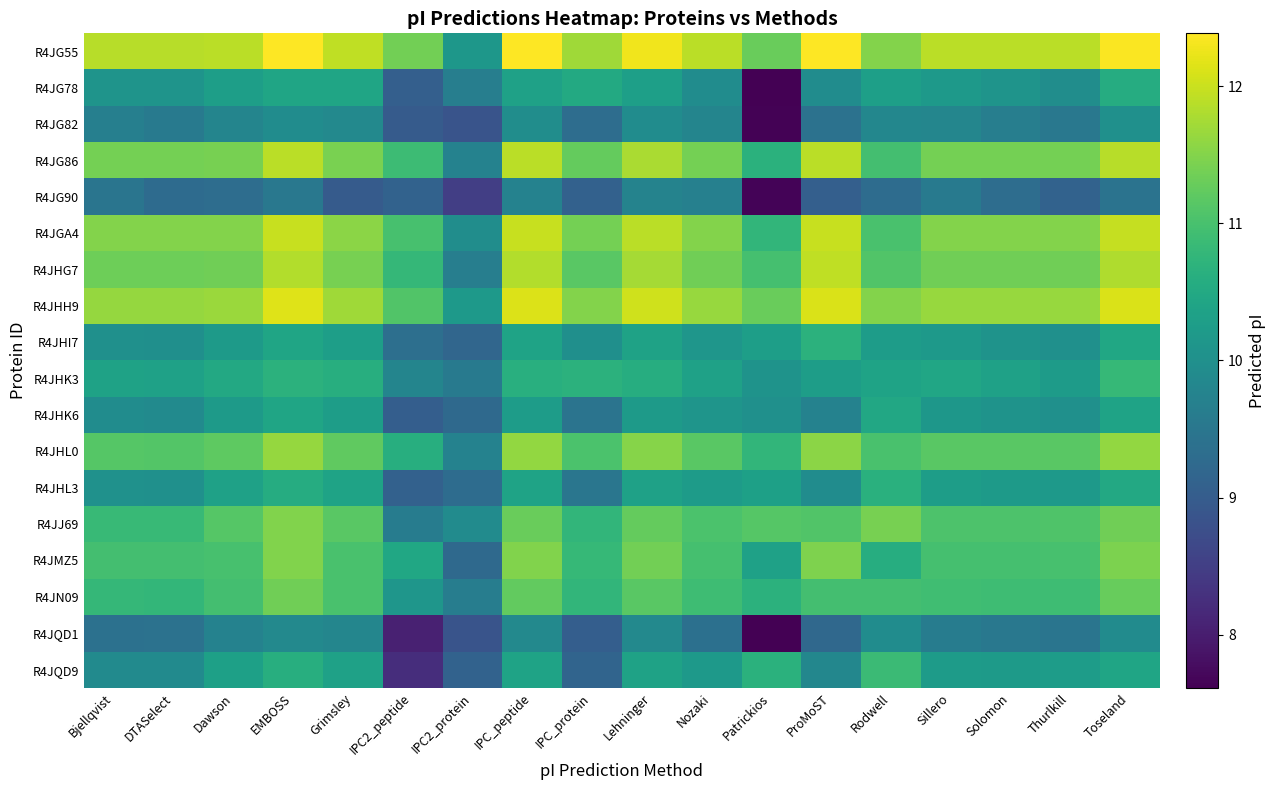

Reading left to right, what are all the values shown in this chart?

R4JG55: Bjellqvist=11.9	DTASelect=11.9	Dawson=11.9	EMBOSS=12.4	Grimsley=11.9	IPC2_peptide=11.4	IPC2_protein=10.1	IPC_peptide=12.4	IPC_protein=11.7	Lehninger=12.3	Nozaki=11.9	Patrickios=11.3	ProMoST=12.4	Rodwell=11.5	Sillero=11.9	Solomon=11.9	Thurlkill=11.9	Toseland=12.4
R4JG78: Bjellqvist=10.1	DTASelect=10.1	Dawson=10.3	EMBOSS=10.4	Grimsley=10.4	IPC2_peptide=9.1	IPC2_protein=9.6	IPC_peptide=10.3	IPC_protein=10.5	Lehninger=10.3	Nozaki=9.9	Patrickios=7.6	ProMoST=9.9	Rodwell=10.3	Sillero=10.2	Solomon=10.1	Thurlkill=10.0	Toseland=10.6
R4JG82: Bjellqvist=9.7	DTASelect=9.6	Dawson=9.8	EMBOSS=9.9	Grimsley=9.9	IPC2_peptide=9.0	IPC2_protein=8.9	IPC_peptide=10.0	IPC_protein=9.3	Lehninger=9.9	Nozaki=9.8	Patrickios=7.6	ProMoST=9.4	Rodwell=9.8	Sillero=9.8	Solomon=9.7	Thurlkill=9.5	Toseland=10.0
R4JG86: Bjellqvist=11.4	DTASelect=11.4	Dawson=11.4	EMBOSS=11.9	Grimsley=11.4	IPC2_peptide=10.9	IPC2_protein=9.7	IPC_peptide=11.9	IPC_protein=11.3	Lehninger=11.8	Nozaki=11.4	Patrickios=10.7	ProMoST=11.9	Rodwell=10.9	Sillero=11.4	Solomon=11.4	Thurlkill=11.4	Toseland=11.9
R4JG90: Bjellqvist=9.5	DTASelect=9.3	Dawson=9.3	EMBOSS=9.5	Grimsley=9.0	IPC2_peptide=9.1	IPC2_protein=8.5	IPC_peptide=9.7	IPC_protein=9.1	Lehninger=9.8	Nozaki=9.7	Patrickios=7.7	ProMoST=9.1	Rodwell=9.3	Sillero=9.6	Solomon=9.3	Thurlkill=9.1	Toseland=9.4
R4JGA4: Bjellqvist=11.5	DTASelect=11.5	Dawson=11.5	EMBOSS=12.0	Grimsley=11.6	IPC2_peptide=11.0	IPC2_protein=10.0	IPC_peptide=12.0	IPC_protein=11.4	Lehninger=11.9	Nozaki=11.5	Patrickios=10.7	ProMoST=12.0	Rodwell=11.0	Sillero=11.5	Solomon=11.5	Thurlkill=11.5	Toseland=12.0
R4JHG7: Bjellqvist=11.3	DTASelect=11.3	Dawson=11.4	EMBOSS=11.8	Grimsley=11.4	IPC2_peptide=10.8	IPC2_protein=9.7	IPC_peptide=11.8	IPC_protein=11.2	Lehninger=11.7	Nozaki=11.3	Patrickios=11.0	ProMoST=11.9	Rodwell=11.1	Sillero=11.3	Solomon=11.3	Thurlkill=11.4	Toseland=11.8
R4JHH9: Bjellqvist=11.6	DTASelect=11.6	Dawson=11.7	EMBOSS=12.1	Grimsley=11.7	IPC2_peptide=11.1	IPC2_protein=10.2	IPC_peptide=12.1	IPC_protein=11.5	Lehninger=12.0	Nozaki=11.7	Patrickios=11.3	ProMoST=12.1	Rodwell=11.5	Sillero=11.7	Solomon=11.7	Thurlkill=11.7	Toseland=12.1
R4JHI7: Bjellqvist=10.0	DTASelect=10.0	Dawson=10.2	EMBOSS=10.4	Grimsley=10.3	IPC2_peptide=9.4	IPC2_protein=9.2	IPC_peptide=10.4	IPC_protein=10.0	Lehninger=10.4	Nozaki=10.1	Patrickios=10.3	ProMoST=10.7	Rodwell=10.2	Sillero=10.2	Solomon=10.1	Thurlkill=10.0	Toseland=10.5
R4JHK3: Bjellqvist=10.4	DTASelect=10.3	Dawson=10.5	EMBOSS=10.7	Grimsley=10.6	IPC2_peptide=9.8	IPC2_protein=9.6	IPC_peptide=10.6	IPC_protein=10.7	Lehninger=10.6	Nozaki=10.3	Patrickios=10.1	ProMoST=10.3	Rodwell=10.4	Sillero=10.4	Solomon=10.3	Thurlkill=10.2	Toseland=10.8
R4JHK6: Bjellqvist=9.9	DTASelect=9.9	Dawson=10.2	EMBOSS=10.4	Grimsley=10.3	IPC2_peptide=9.0	IPC2_protein=9.3	IPC_peptide=10.2	IPC_protein=9.4	Lehninger=10.2	Nozaki=10.1	Patrickios=10.0	ProMoST=9.7	Rodwell=10.5	Sillero=10.1	Solomon=10.1	Thurlkill=10.0	Toseland=10.4
R4JHL0: Bjellqvist=11.1	DTASelect=11.1	Dawson=11.2	EMBOSS=11.6	Grimsley=11.2	IPC2_peptide=10.6	IPC2_protein=9.7	IPC_peptide=11.6	IPC_protein=11.0	Lehninger=11.5	Nozaki=11.2	Patrickios=10.8	ProMoST=11.6	Rodwell=11.0	Sillero=11.2	Solomon=11.2	Thurlkill=11.2	Toseland=11.6
R4JHL3: Bjellqvist=10.0	DTASelect=10.0	Dawson=10.3	EMBOSS=10.6	Grimsley=10.4	IPC2_peptide=9.1	IPC2_protein=9.3	IPC_peptide=10.4	IPC_protein=9.5	Lehninger=10.3	Nozaki=10.2	Patrickios=10.3	ProMoST=9.9	Rodwell=10.6	Sillero=10.3	Solomon=10.2	Thurlkill=10.2	Toseland=10.5
R4JJ69: Bjellqvist=10.8	DTASelect=10.8	Dawson=11.1	EMBOSS=11.5	Grimsley=11.2	IPC2_peptide=9.6	IPC2_protein=9.9	IPC_peptide=11.3	IPC_protein=10.7	Lehninger=11.3	Nozaki=11.0	Patrickios=11.1	ProMoST=11.1	Rodwell=11.4	Sillero=11.1	Solomon=11.1	Thurlkill=11.1	Toseland=11.3
R4JMZ5: Bjellqvist=11.0	DTASelect=11.0	Dawson=11.0	EMBOSS=11.5	Grimsley=11.0	IPC2_peptide=10.5	IPC2_protein=9.3	IPC_peptide=11.5	IPC_protein=10.8	Lehninger=11.4	Nozaki=11.0	Patrickios=10.3	ProMoST=11.5	Rodwell=10.6	Sillero=11.0	Solomon=11.0	Thurlkill=11.0	Toseland=11.4
R4JN09: Bjellqvist=10.8	DTASelect=10.8	Dawson=11.0	EMBOSS=11.3	Grimsley=11.0	IPC2_peptide=10.1	IPC2_protein=9.6	IPC_peptide=11.2	IPC_protein=10.8	Lehninger=11.2	Nozaki=10.9	Patrickios=10.7	ProMoST=10.9	Rodwell=10.9	Sillero=10.9	Solomon=10.9	Thurlkill=10.9	Toseland=11.3
R4JQD1: Bjellqvist=9.4	DTASelect=9.4	Dawson=9.7	EMBOSS=9.9	Grimsley=9.8	IPC2_peptide=8.1	IPC2_protein=8.9	IPC_peptide=9.9	IPC_protein=9.0	Lehninger=9.9	Nozaki=9.4	Patrickios=7.6	ProMoST=9.2	Rodwell=9.9	Sillero=9.6	Solomon=9.5	Thurlkill=9.5	Toseland=9.9
R4JQD9: Bjellqvist=9.9	DTASelect=9.9	Dawson=10.3	EMBOSS=10.6	Grimsley=10.3	IPC2_peptide=8.2	IPC2_protein=9.1	IPC_peptide=10.4	IPC_protein=9.2	Lehninger=10.4	Nozaki=10.2	Patrickios=10.7	ProMoST=9.8	Rodwell=10.9	Sillero=10.2	Solomon=10.2	Thurlkill=10.2	Toseland=10.4